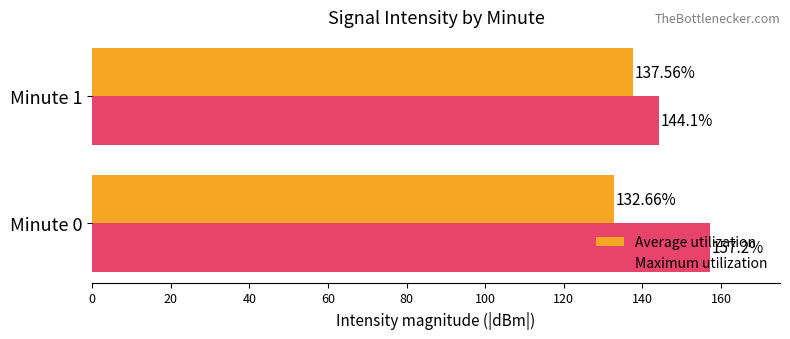

List the series in order of their peak value, lowest first.

Average utilization, Maximum utilization